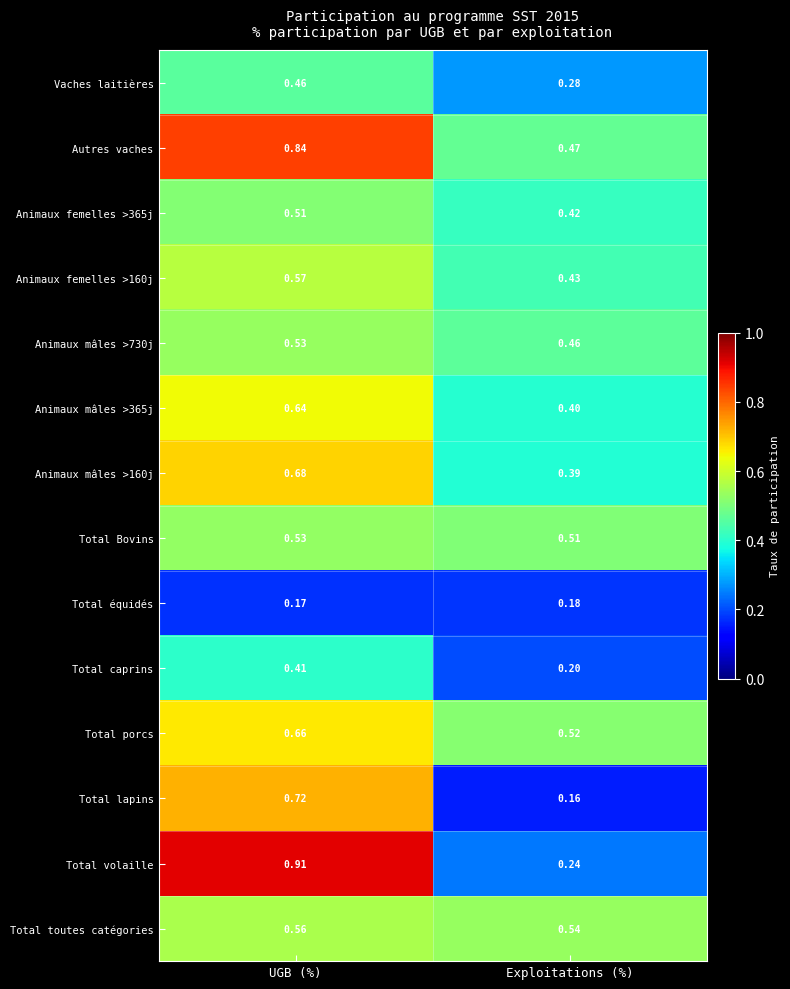

Where is Total porcs nearest to the value 0?

Exploitations (%)